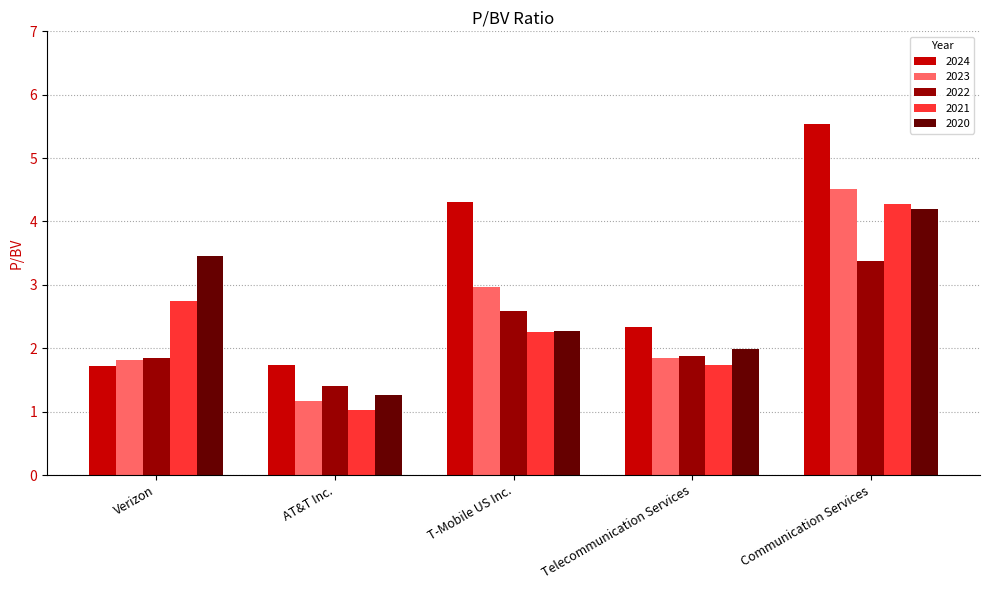

Which series has the largest range (max minus min)?

2024